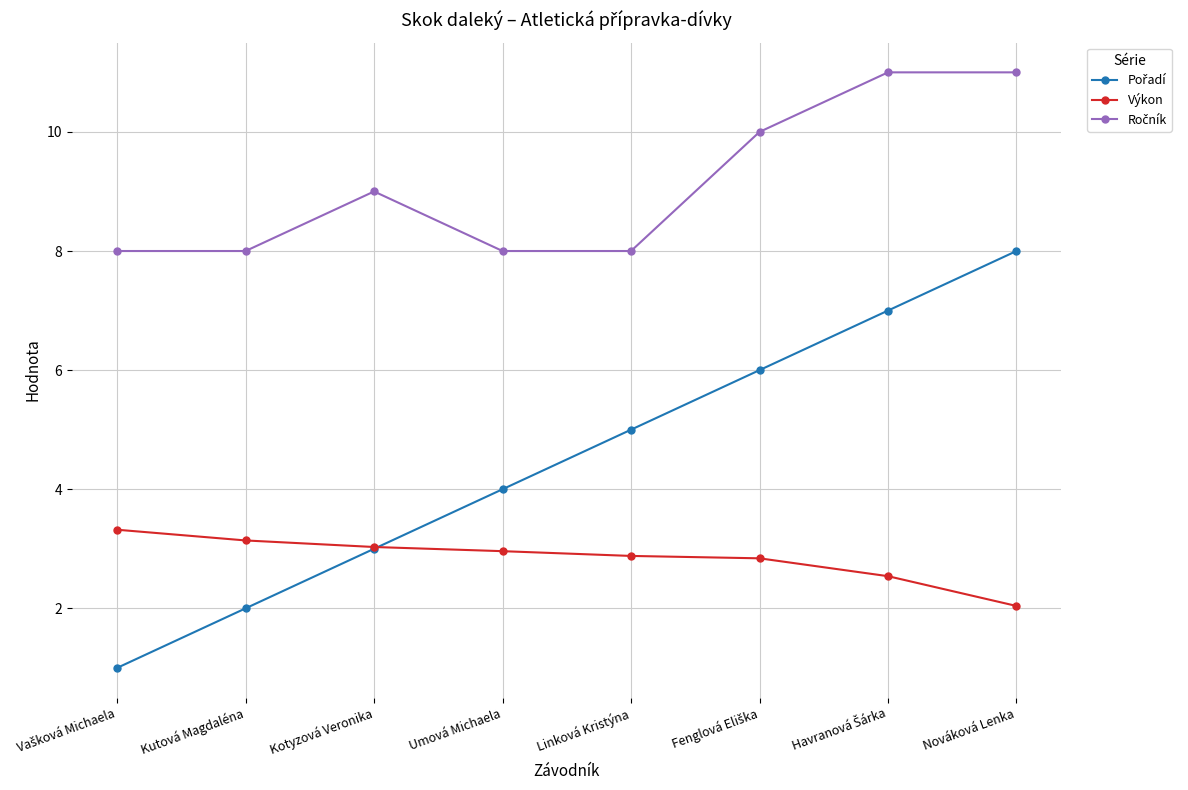

At how many categories does at least one series exceed 2?

8